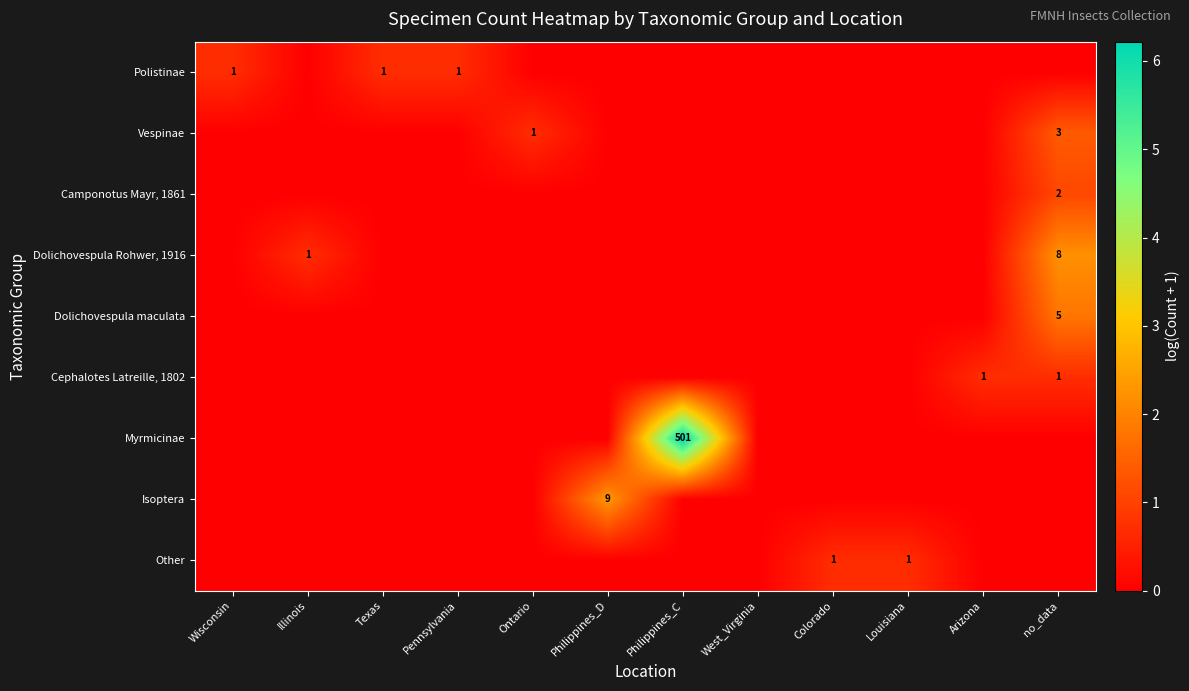

How many series are shown in this chart?

9